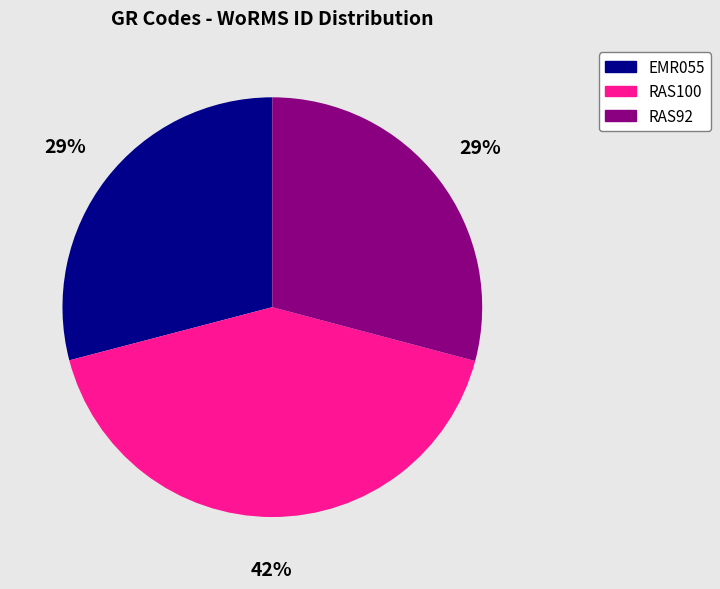

True or false: RAS92 accounts for 29% of the total.

True